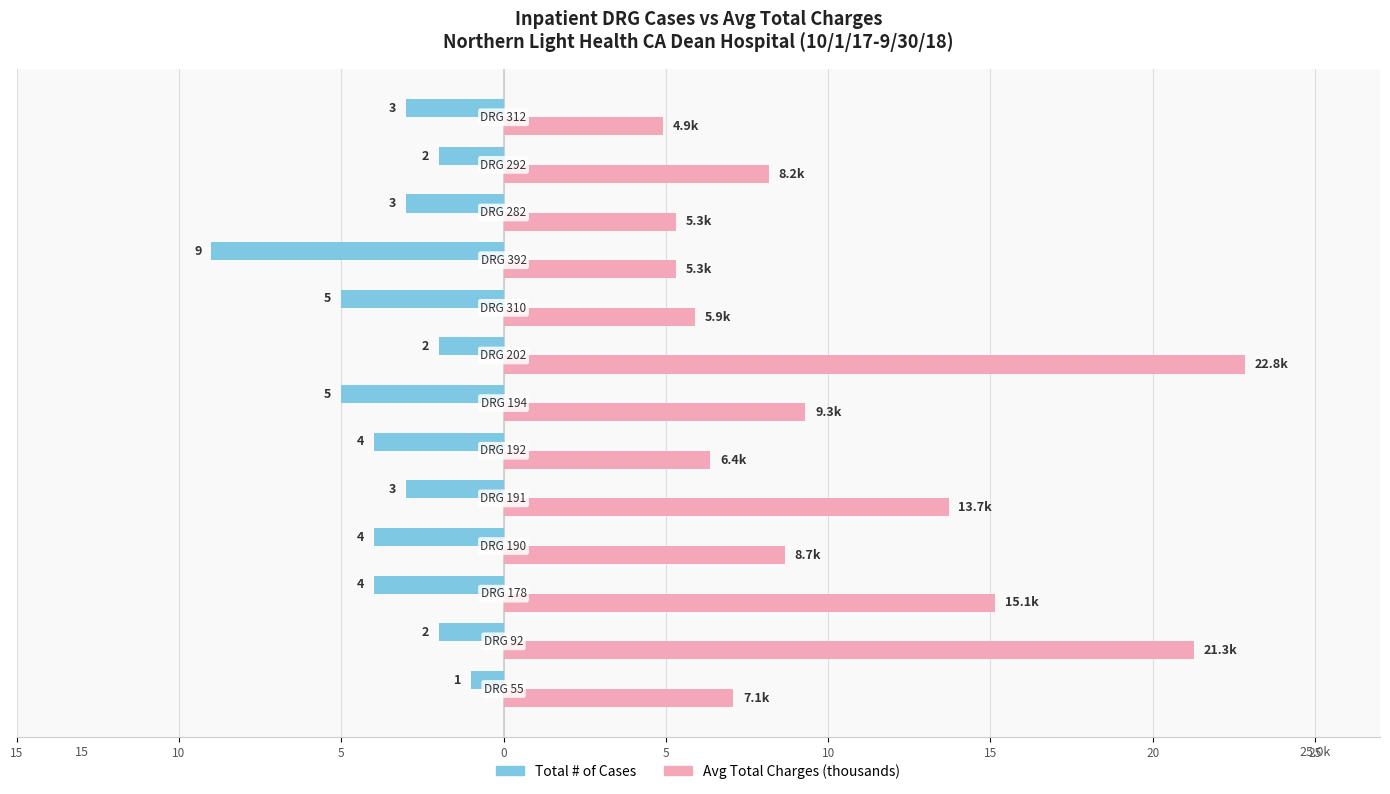

Which series has the largest total across all categories?

Avg Total Charges (thousands)